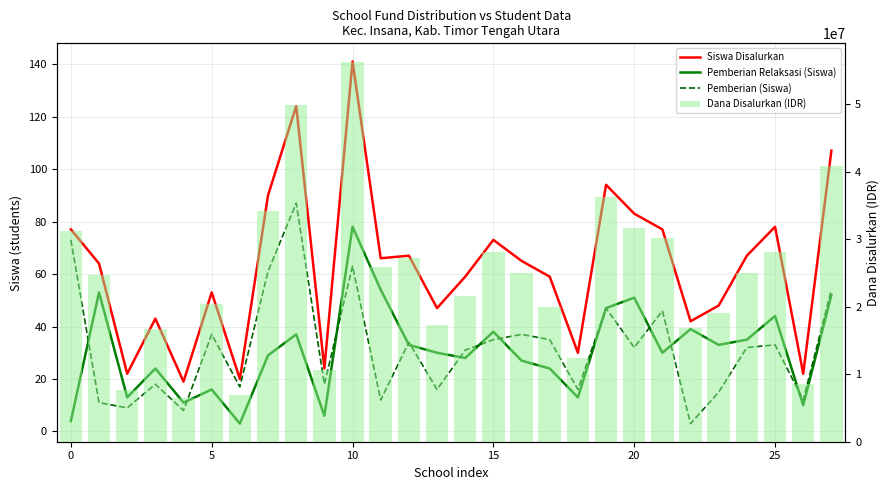

Are the bars horizontal?

No